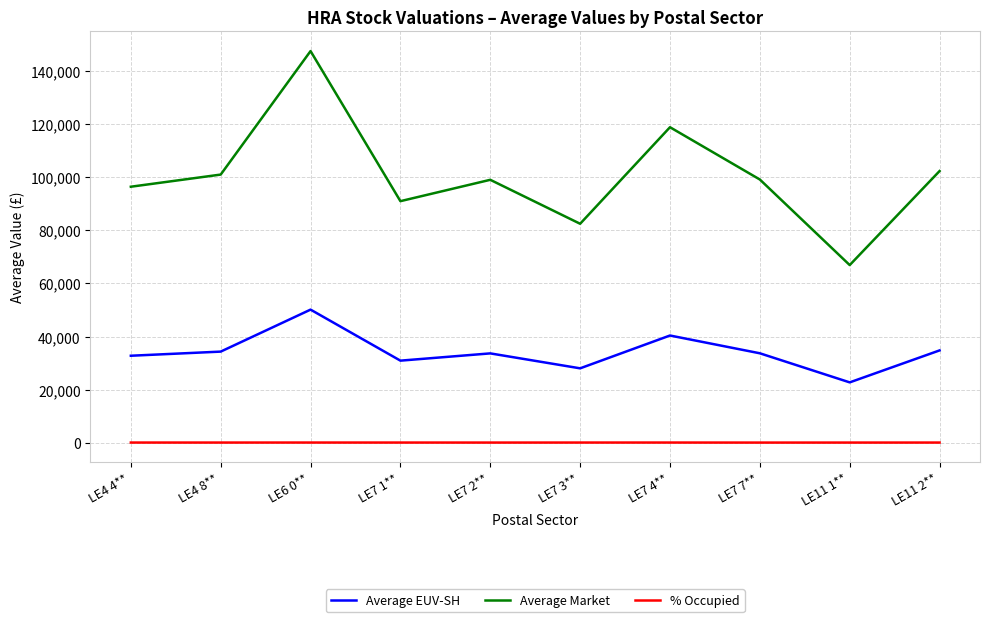

Where does the Average EUV-SH series first go above 33707?

LE4 8**